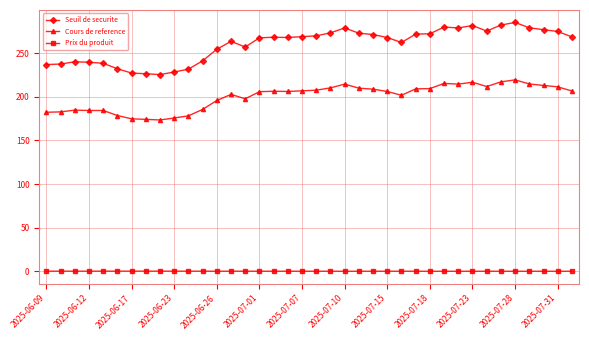

What is the maximum value shown in the chart?

285.3